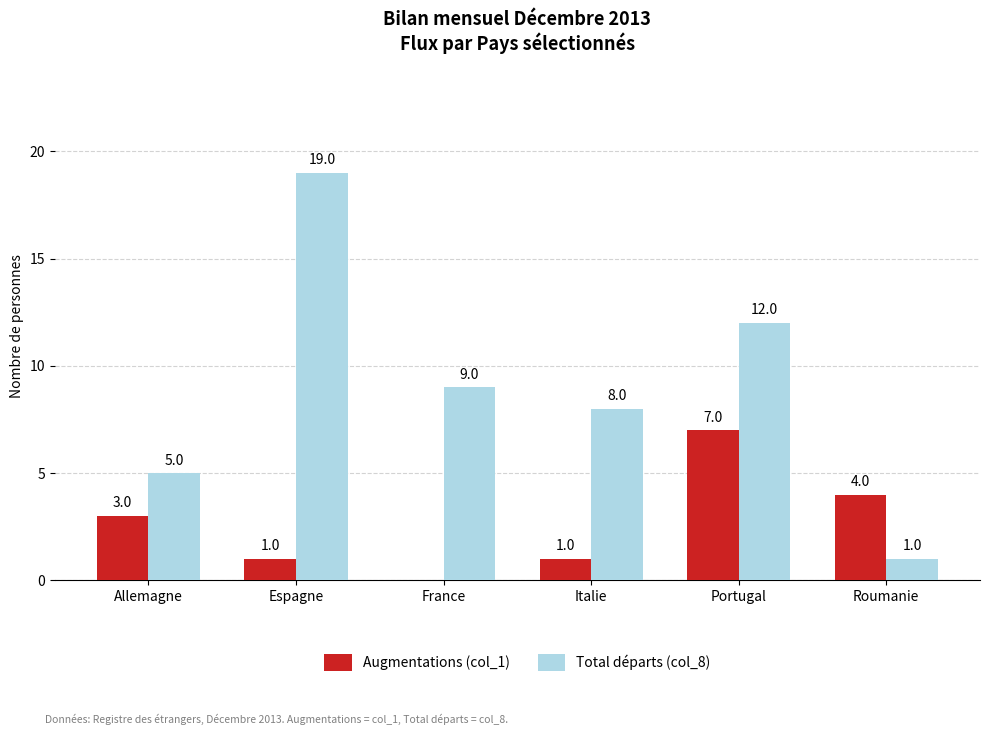

Count the number of data series in this chart.

2